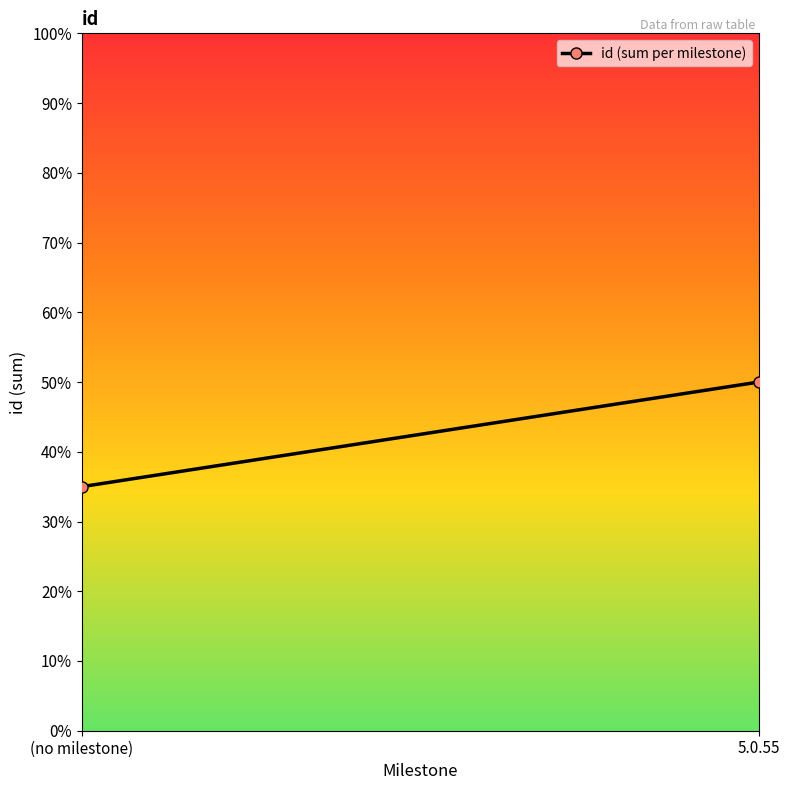

True or false: the data shows 23 at (no milestone).

False